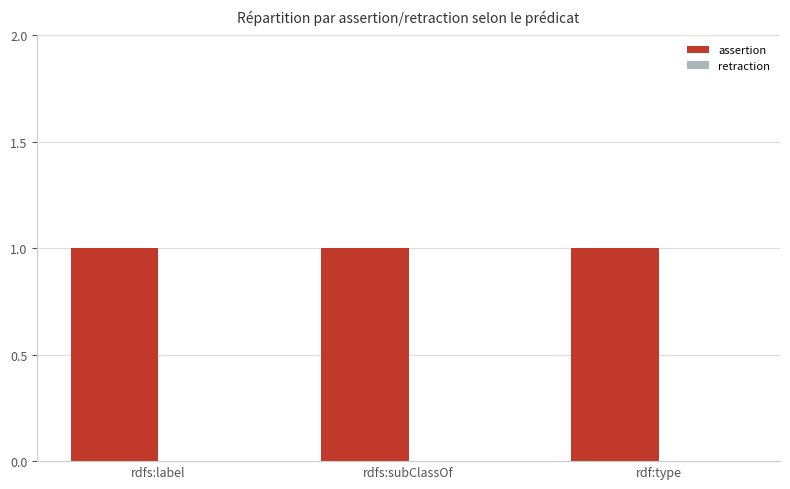

How many groups of bars are there?

3